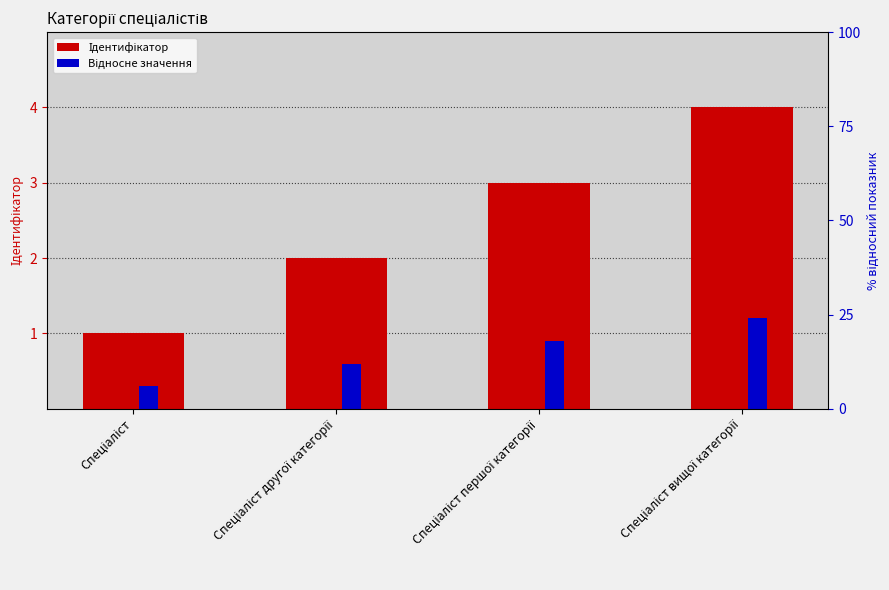

True or false: Ідентифікатор has a value of 4.4 at Спеціаліст першої категорії.

False